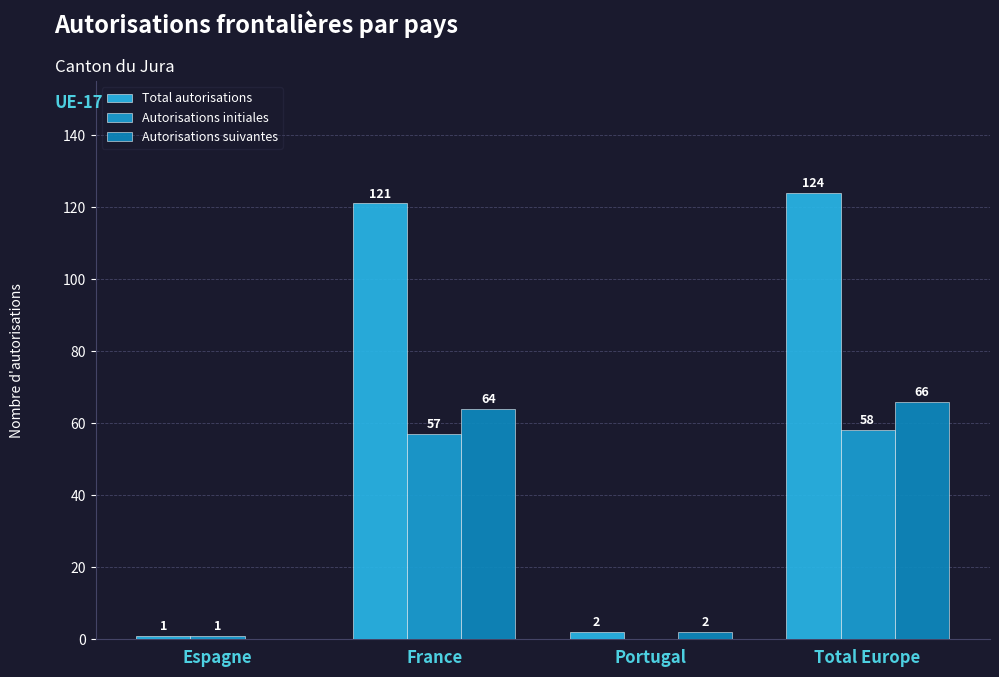

Are the bars grouped side by side (vs. stacked)?

Yes